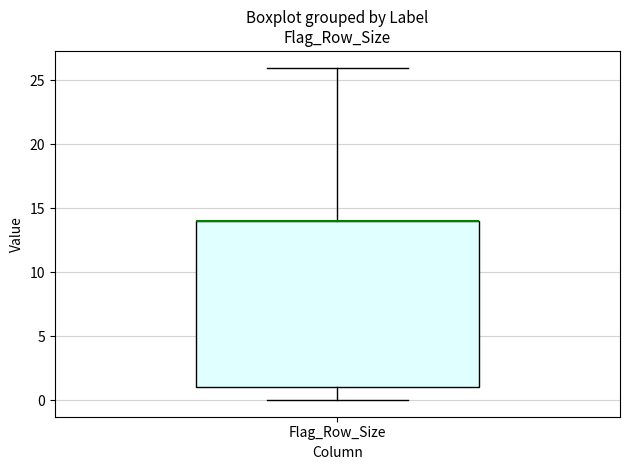

Transcribe this box plot: give where the median line is, the range the box spans, and where the two whiskers end, as read against the y-axis. The values are not printed on the chart, so give them approximately, as read against the axis.

median 14 (drawn on the box's upper edge), box 1 to 14, whiskers 0 to 26